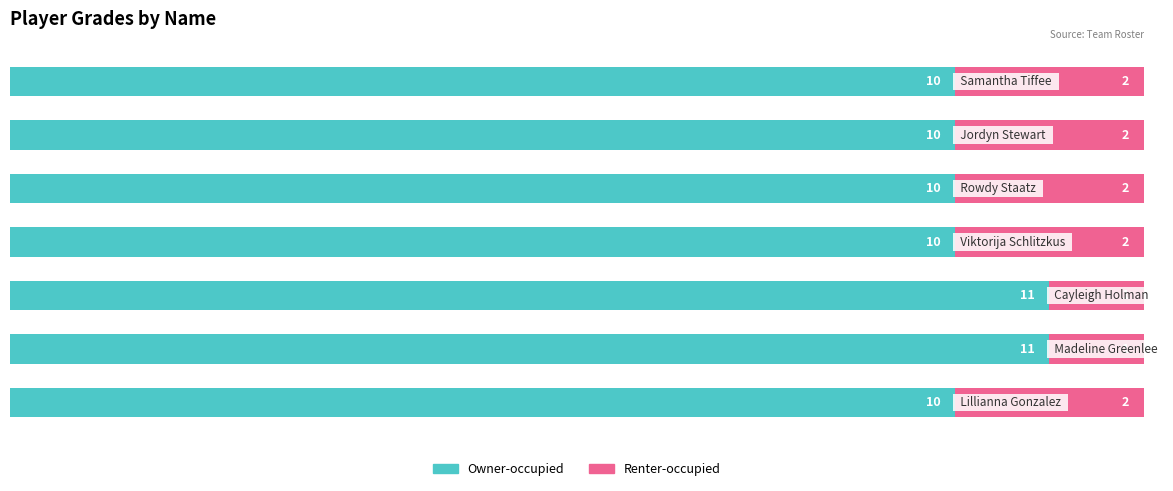

Count the Owner-occupied values in the range 10 to 11.

7